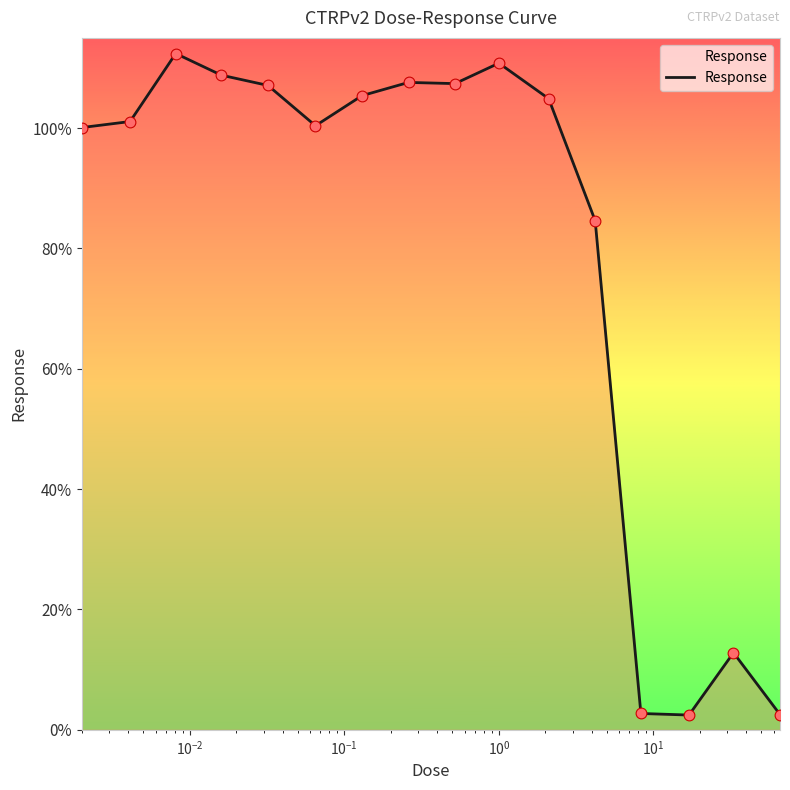

What is the maximum value shown in the chart?

112.4